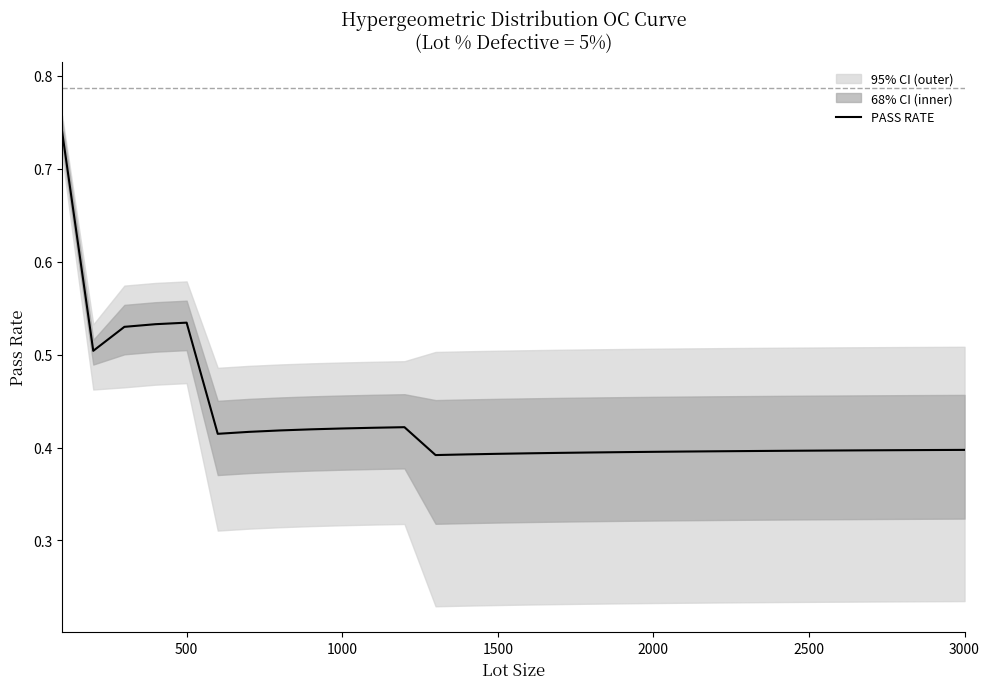

What is the average value?

0.4